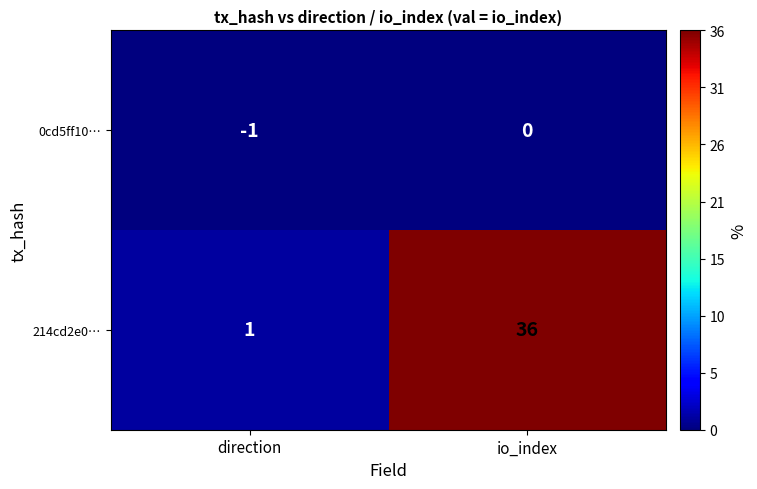

Is it true that 0cd5ff10… equals 0 at io_index?

True